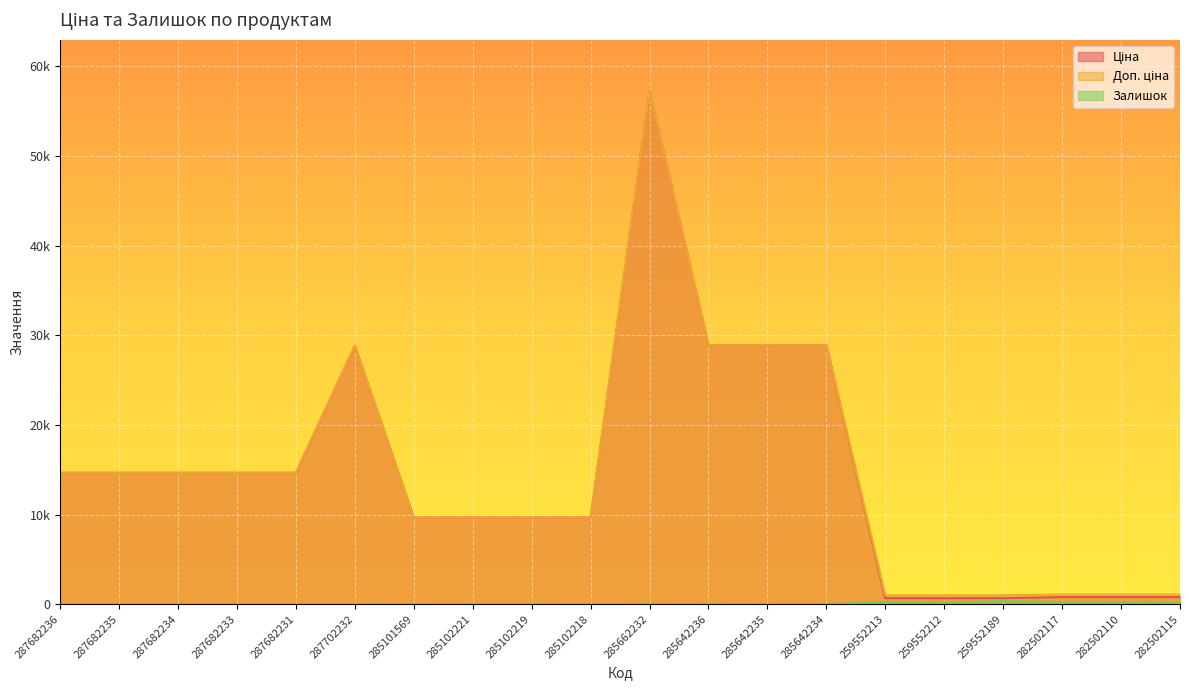

How many positive values does the Залишок series have?

14